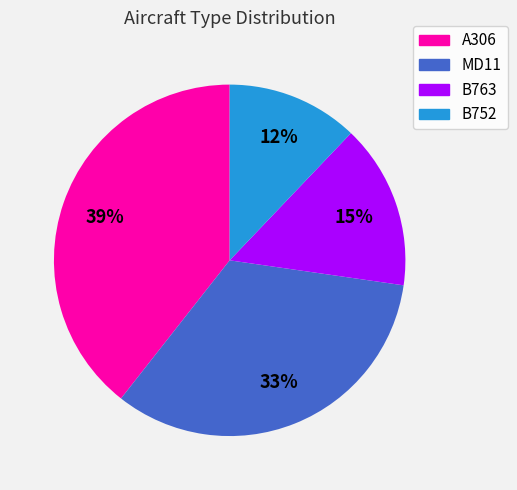

How many segments does this pie chart have?

4